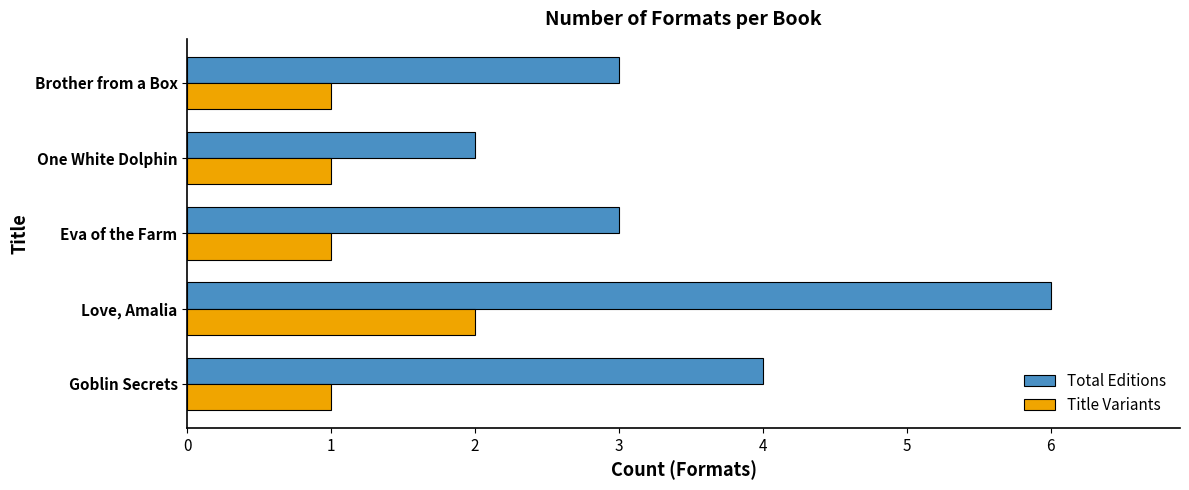

What is the sum of all Title Variants values?

6